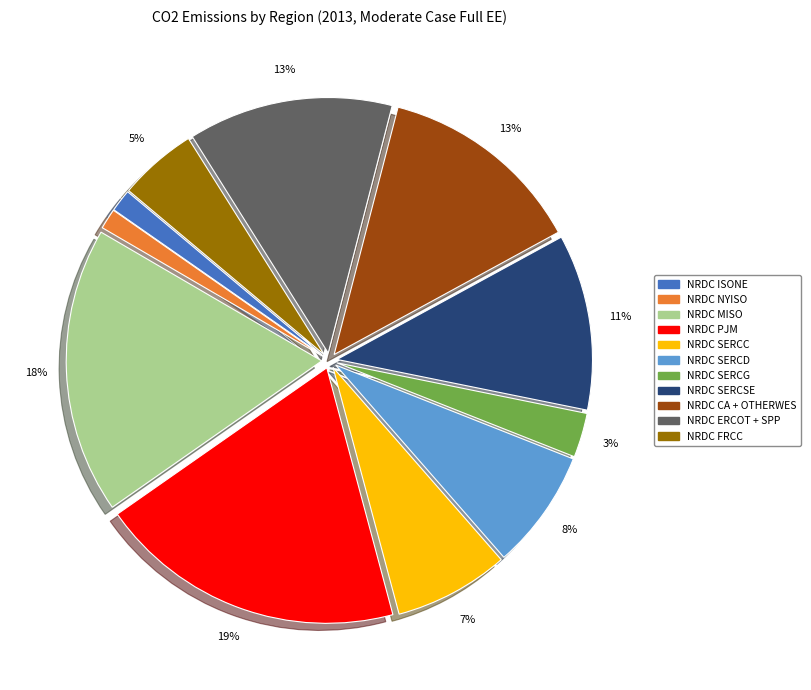

Which slice is the largest?

NRDC PJM